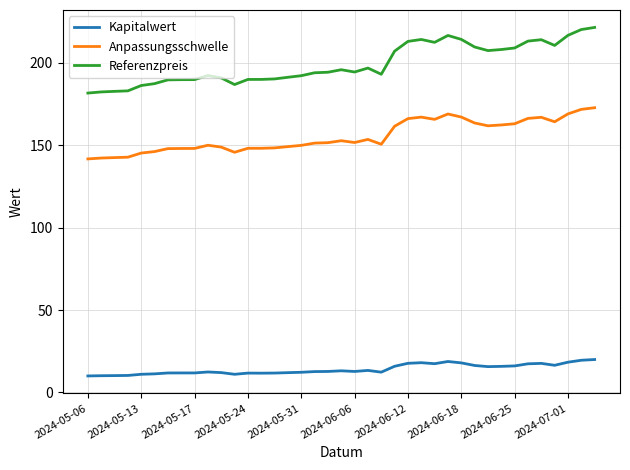

Which series has the largest range (max minus min)?

Referenzpreis